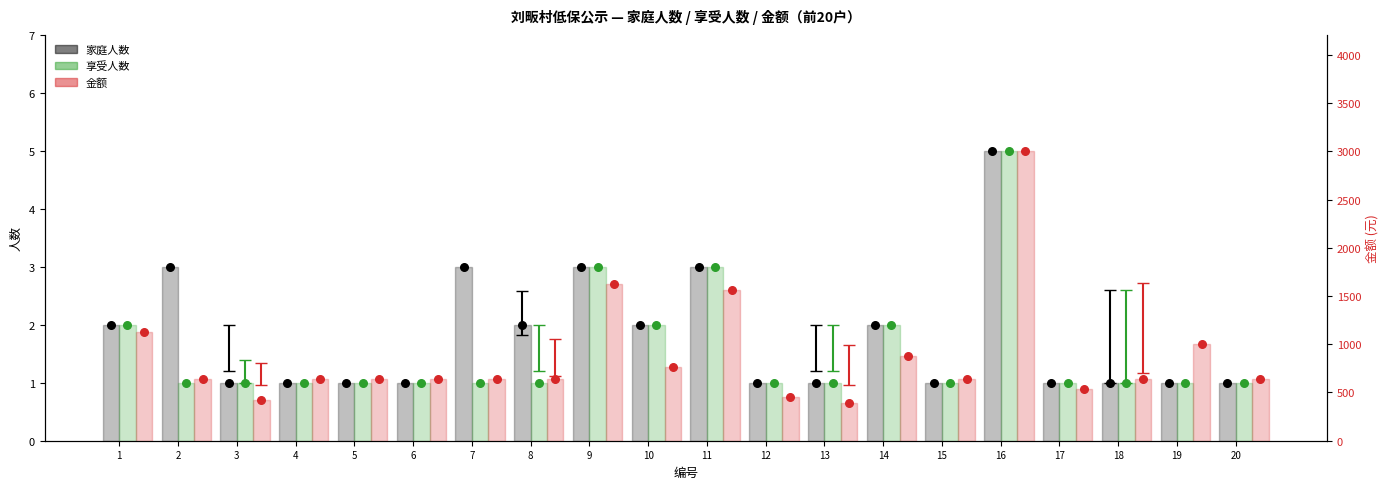

Is the value of 享受人数 at 5 greater than the value of 家庭人数 at 2?

No